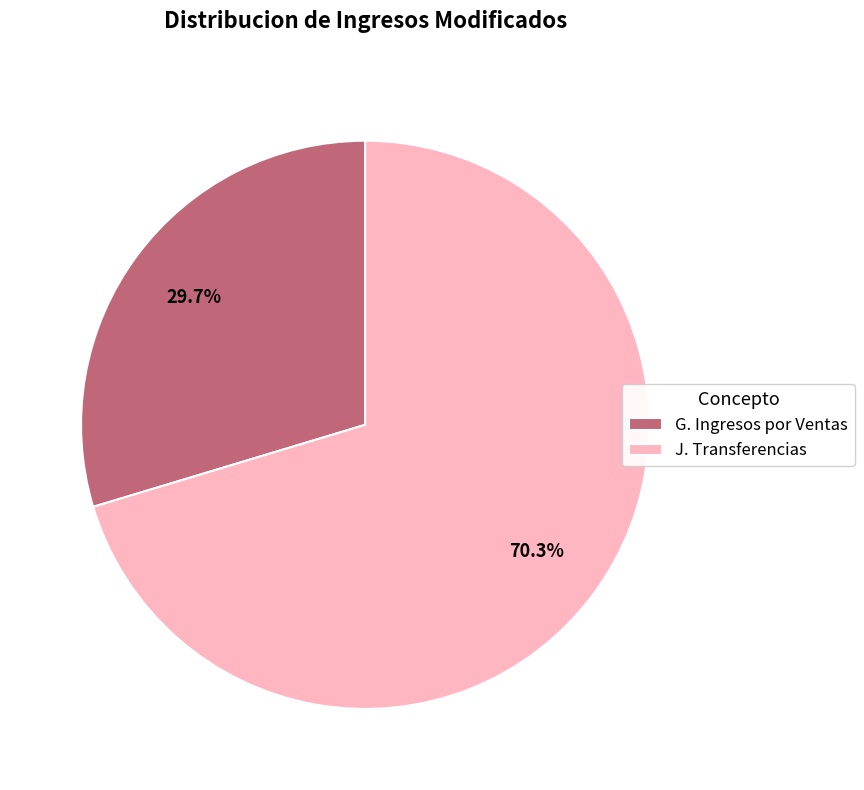

Does J. Transferencias represent more than half of the total?

Yes